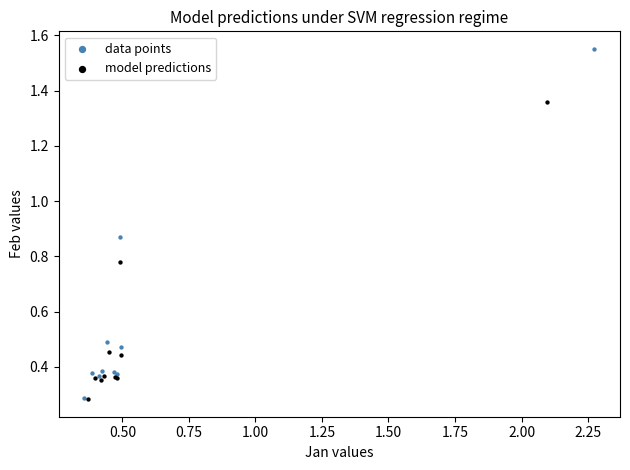

Which series has the largest Y range (max minus min)?

data points